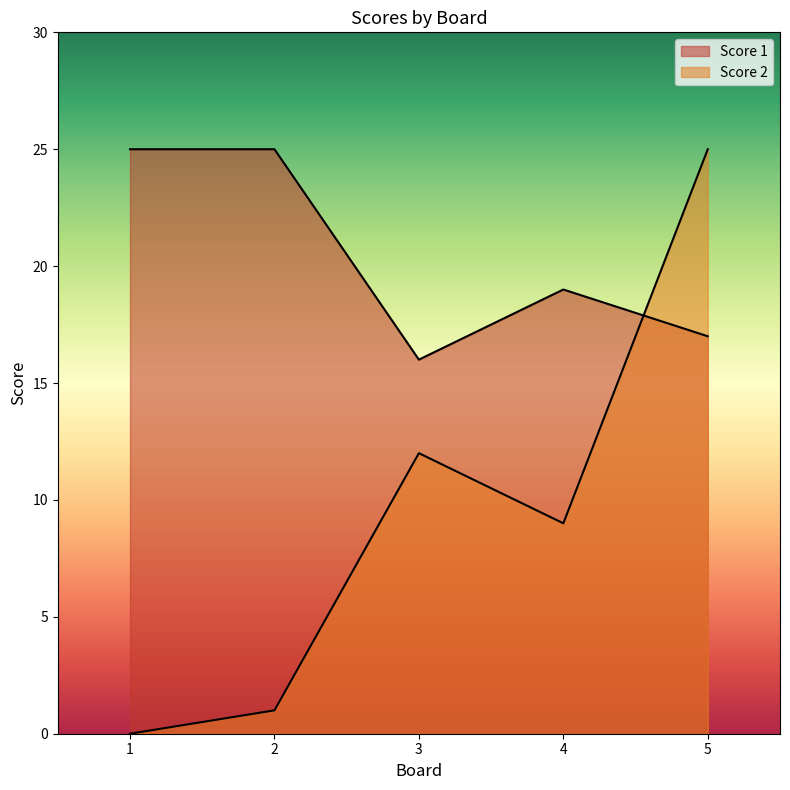

How many series are shown in this chart?

2